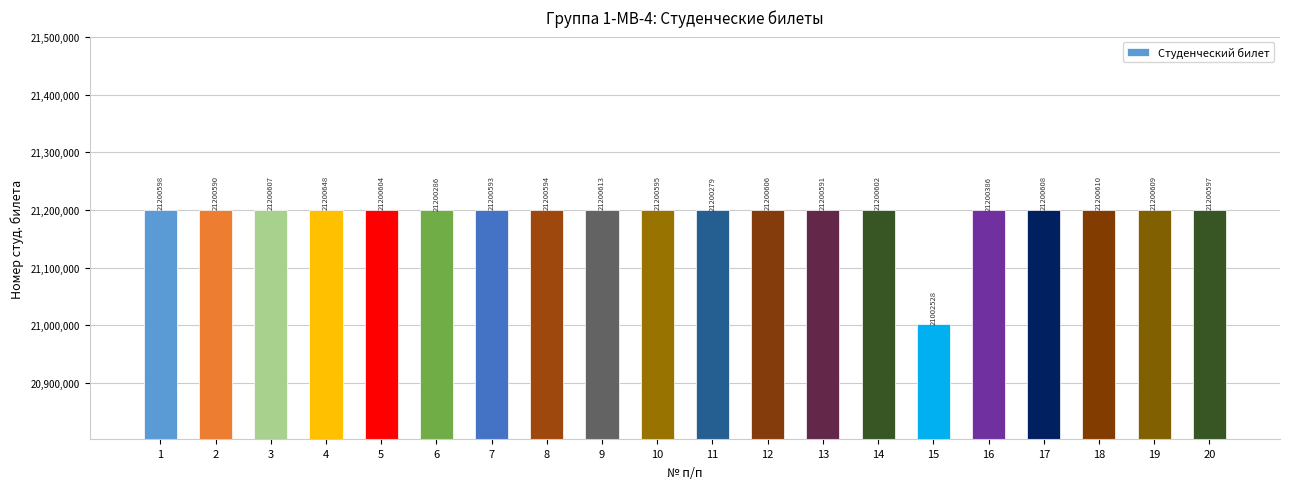

What is the value of the 5th bar from the left?

21200604